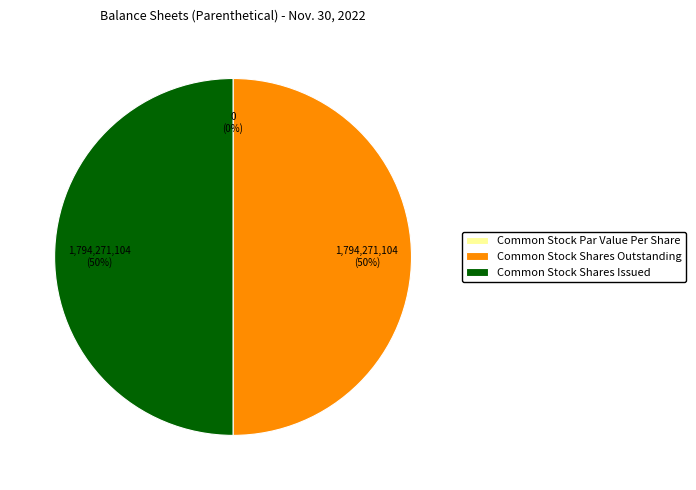

Is there any slice that represents more than half of the pie?

No